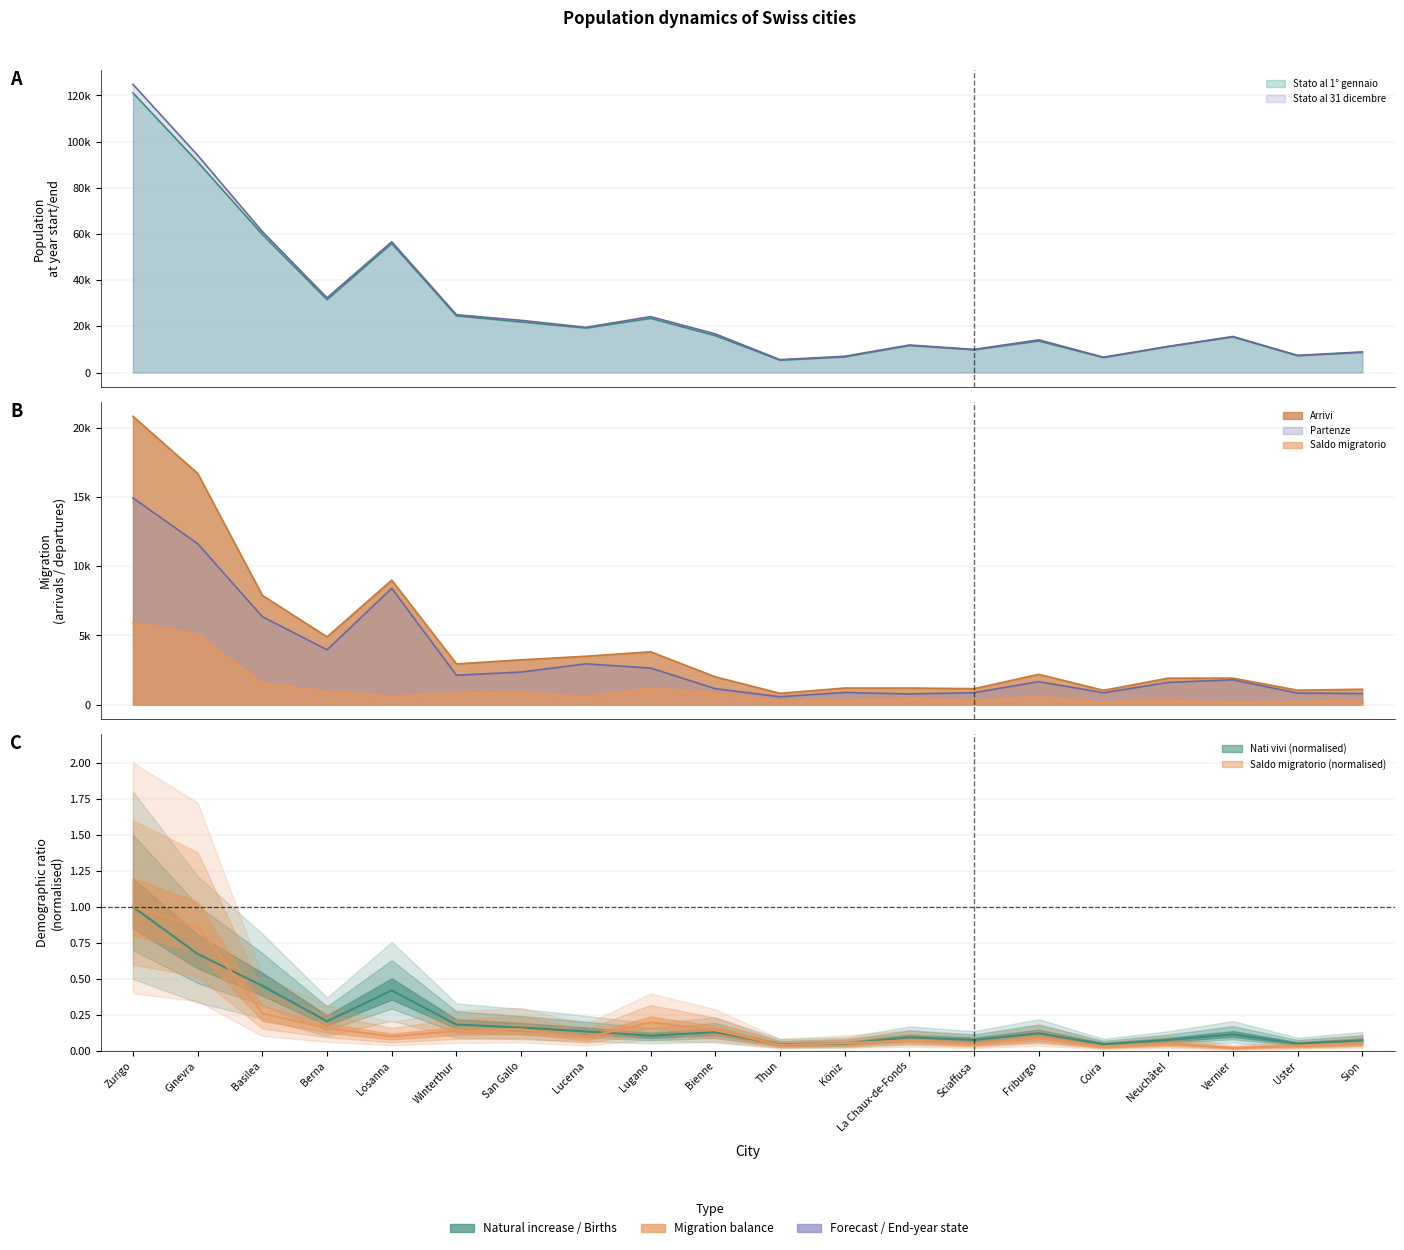

What is the label of the 5th point from the right?

Coira